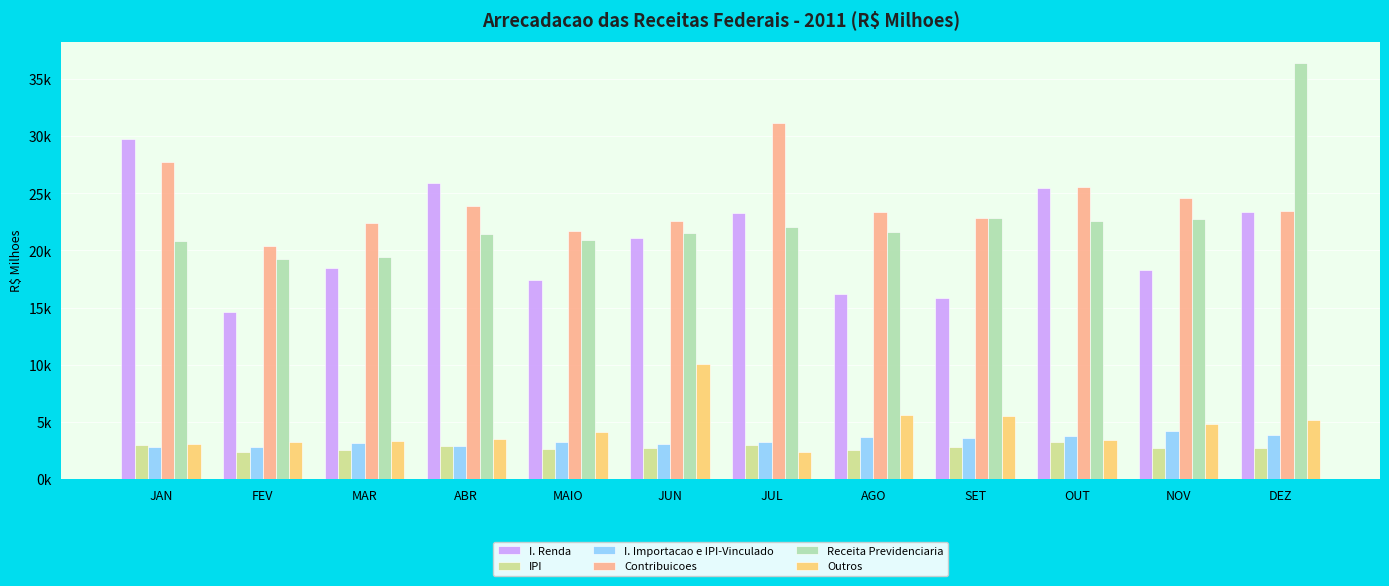

Are the bars grouped side by side (vs. stacked)?

Yes